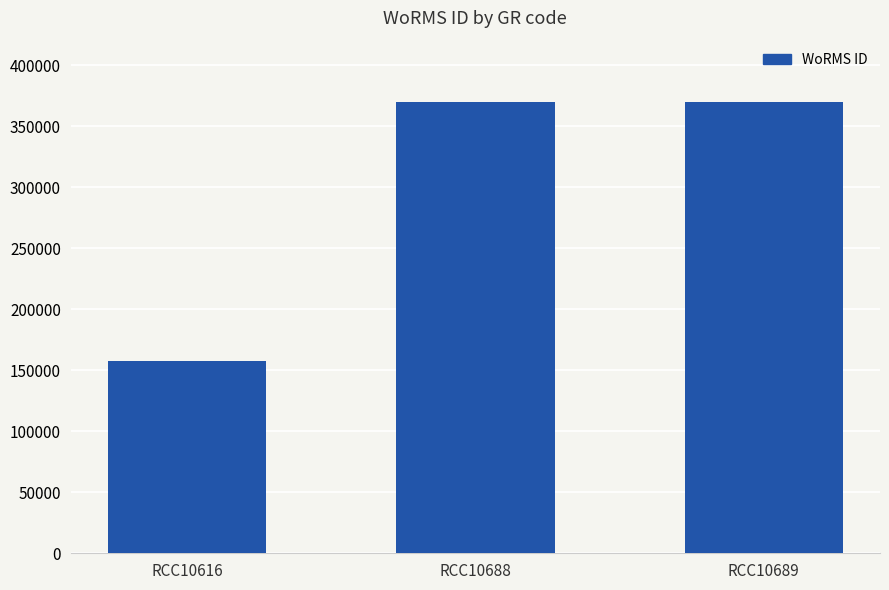

Reading right to left, list all the values displayed in this chart.

RCC10689=369378	RCC10688=369378	RCC10616=157466